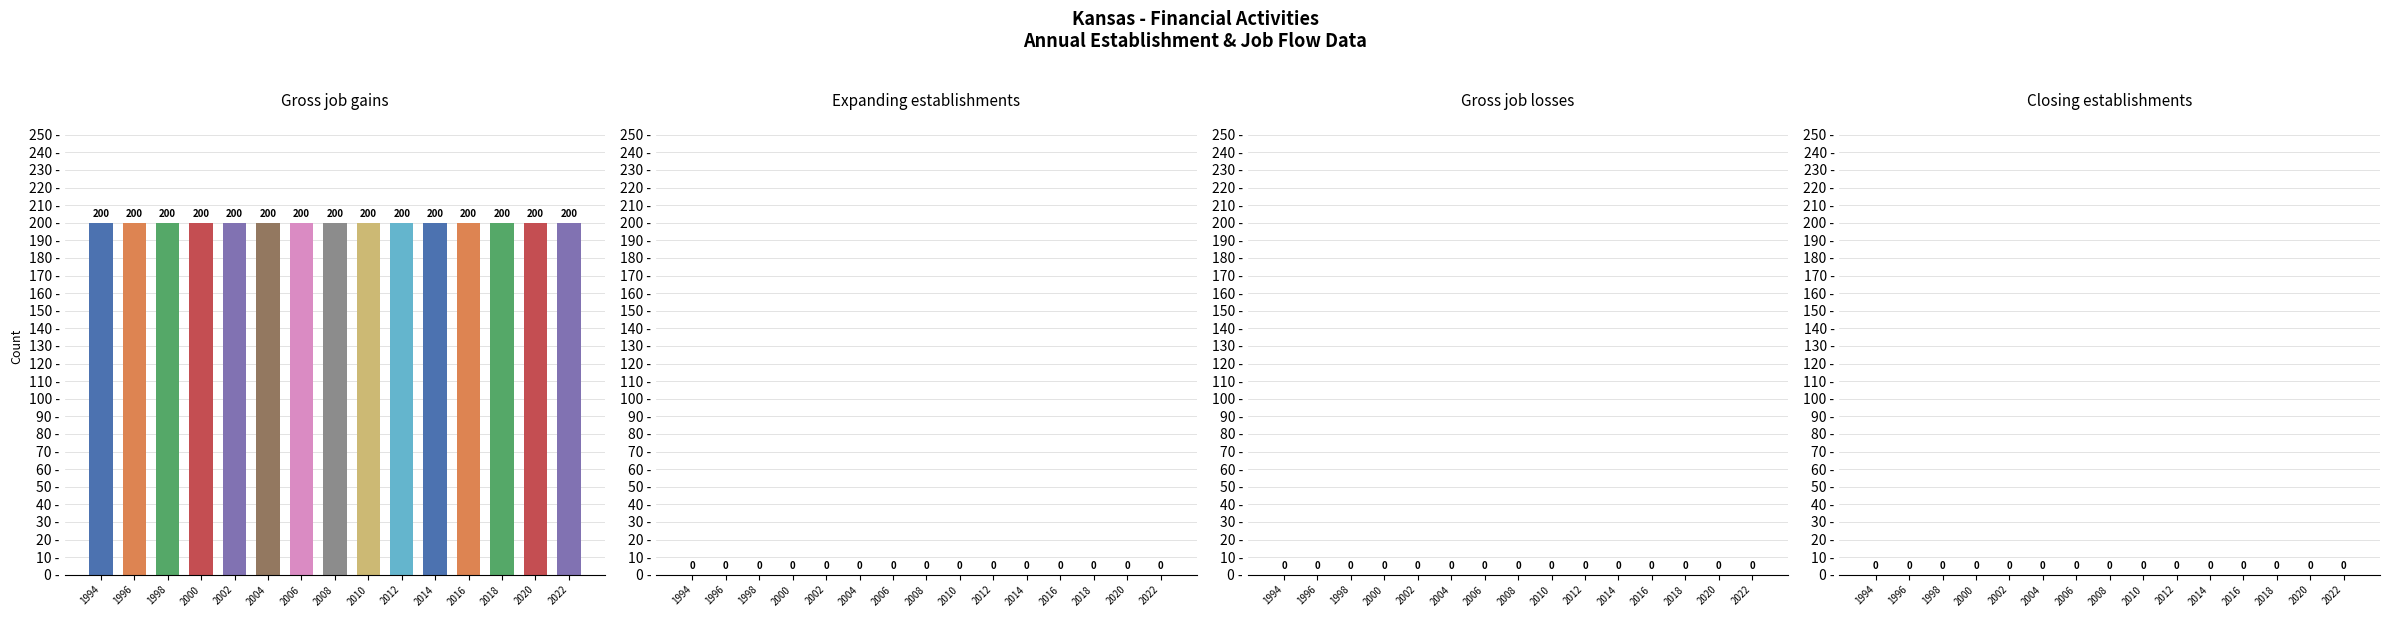

Which series has the widest spread of values?

Gross job gains